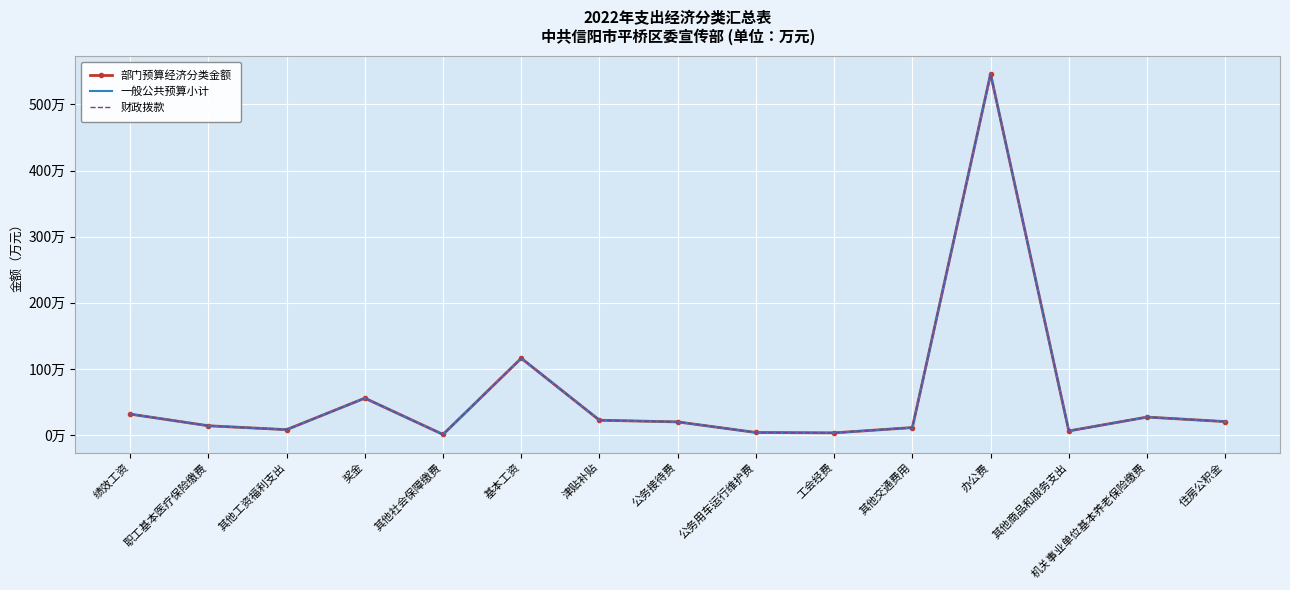

Reading left to right, what are all the values shown in this chart?

部门预算经济分类金额: 31.8	14.2	8.3	55.9	1.0	116.3	22.5	20.0	4.0	3.4	11.4	546.0	6.3	27.3	20.5
一般公共预算小计: 31.8	14.2	8.3	55.9	1.0	116.3	22.5	20.0	4.0	3.4	11.4	546.0	6.3	27.3	20.5
财政拨款: 31.8	14.2	8.3	55.9	1.0	116.3	22.5	20.0	4.0	3.4	11.4	546.0	6.3	27.3	20.5